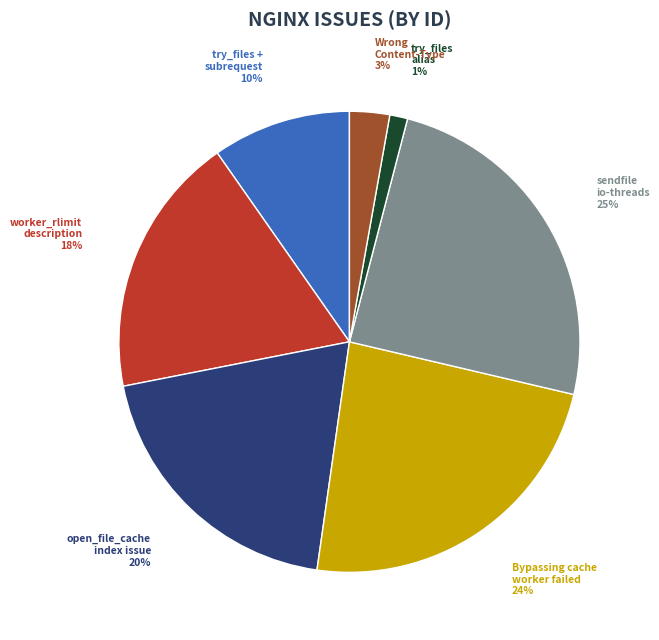

How many segments does this pie chart have?

7